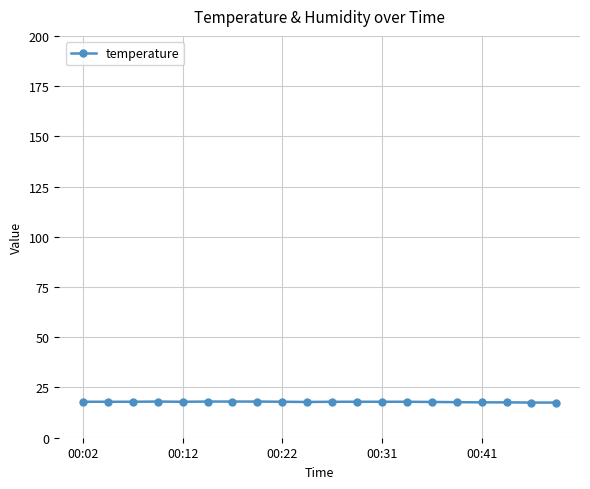

What is the smallest value displayed?

17.5